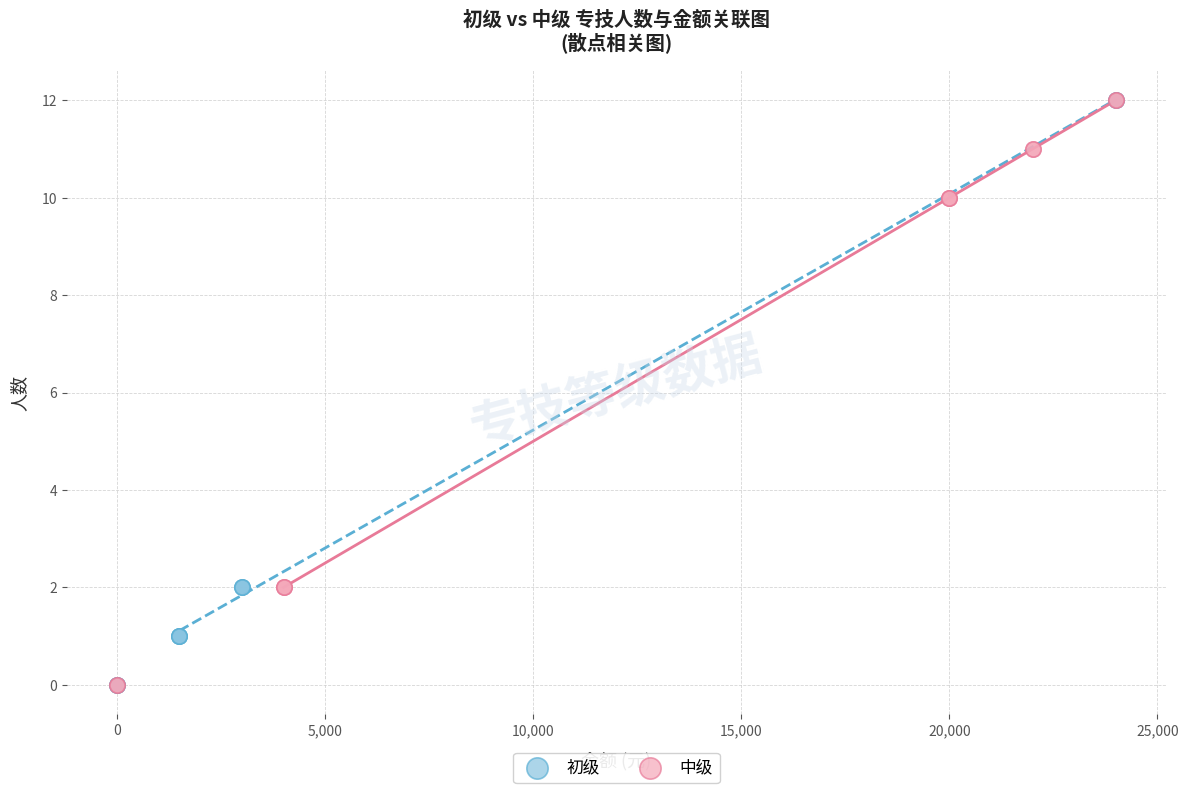

Which series has the widest spread of Y values?

初级